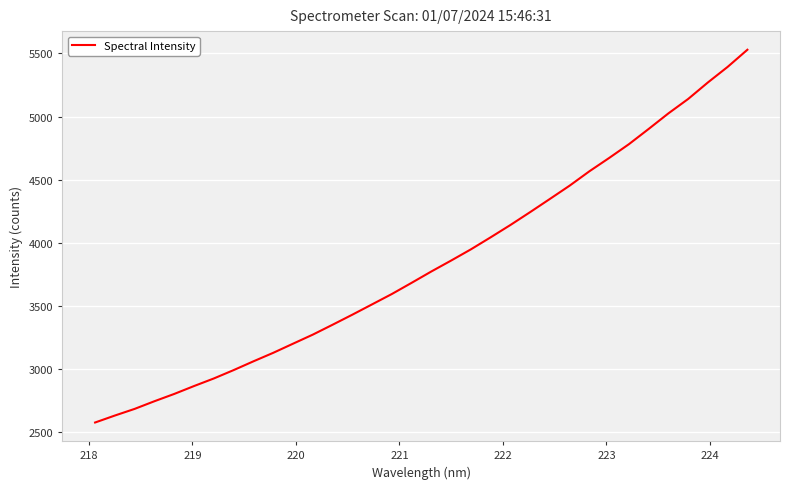

What is the minimum value shown in the chart?

2577.2